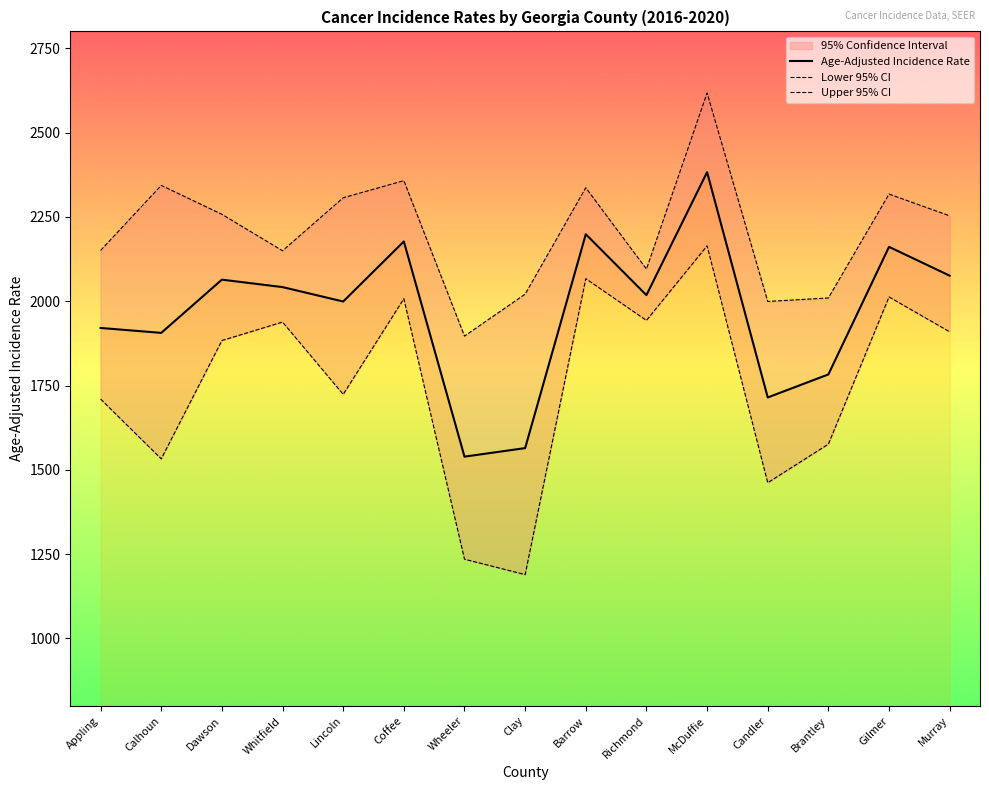

What is the label of the 1st point from the right?

Murray